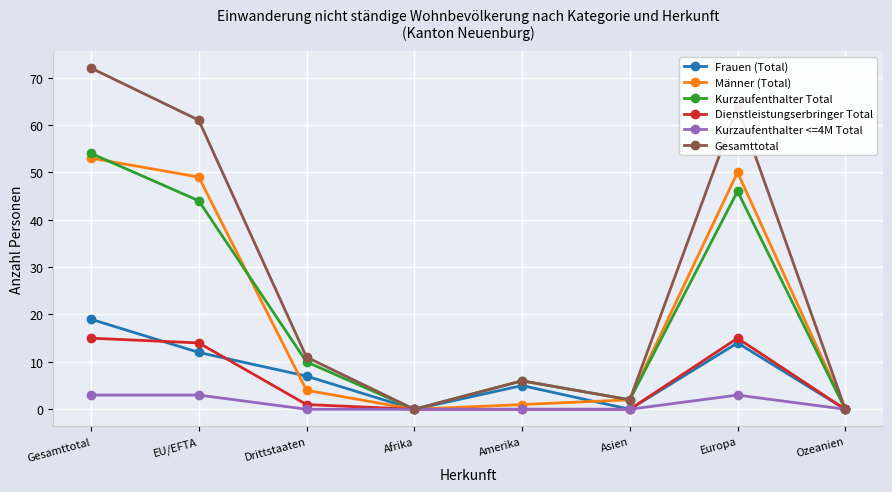

What is the sum of all Kurzaufenthalter <=4M Total values?

9